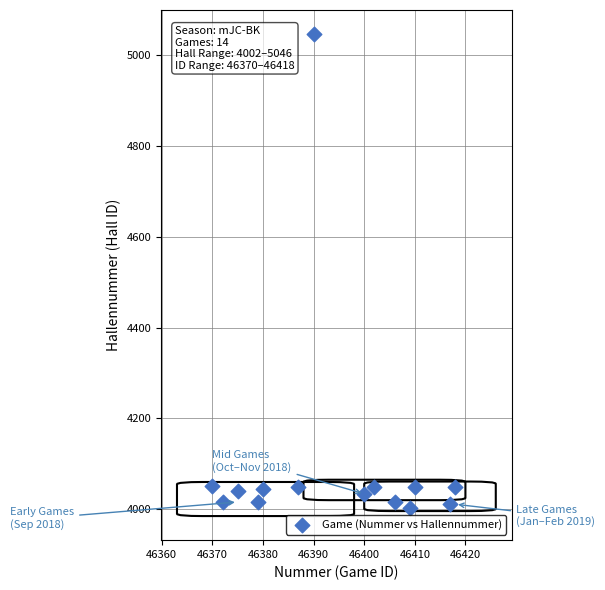

What is the range of X values (max minus min)?

48